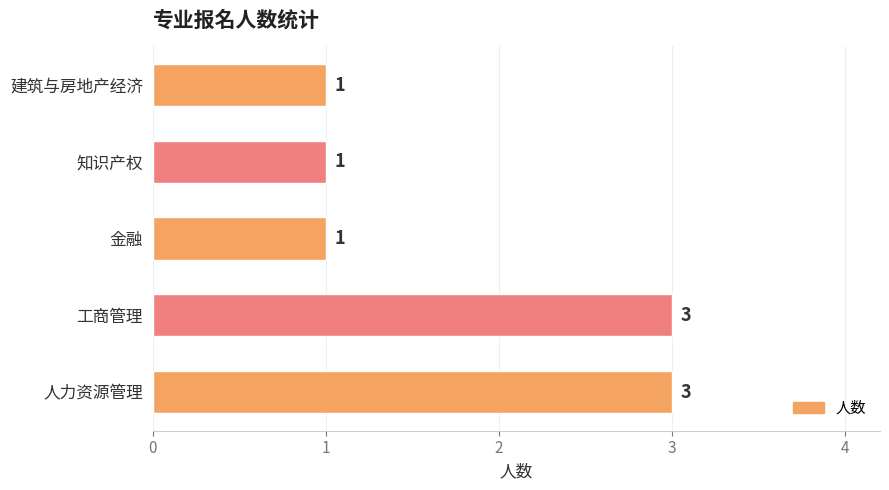

Which has a higher value, 知识产权 or 人力资源管理?

人力资源管理